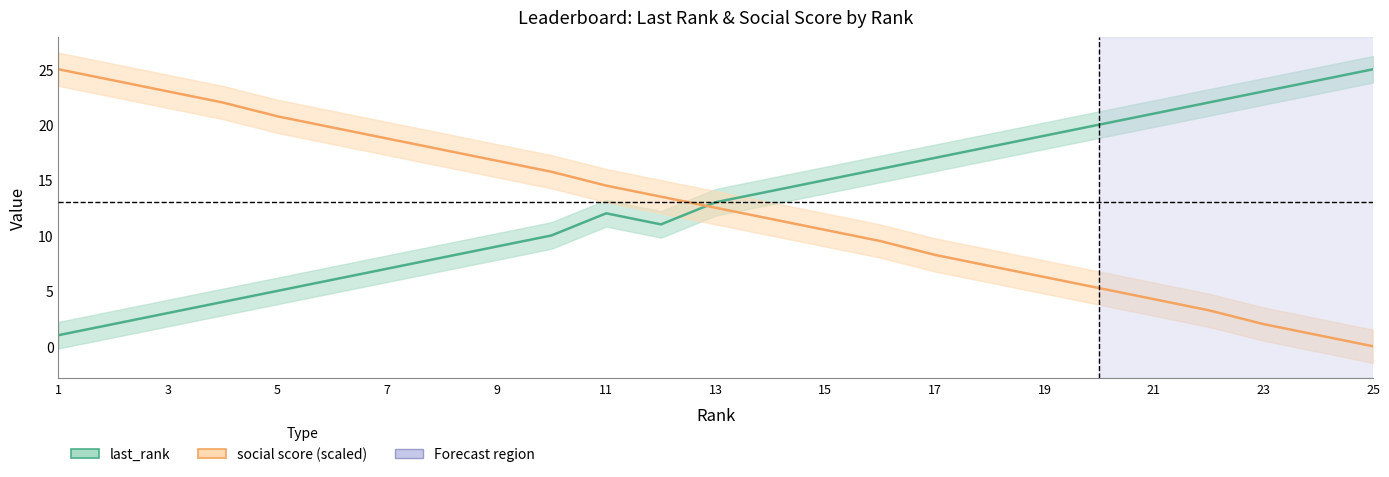

How many lines are shown in the chart?

2